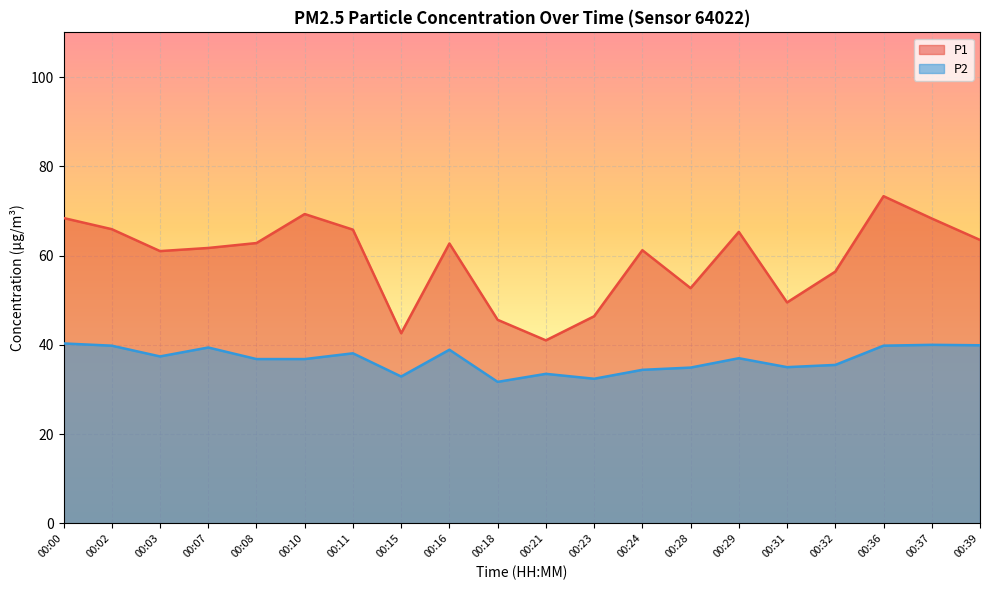

True or false: P1 has more than 0 interior local peaks.

True